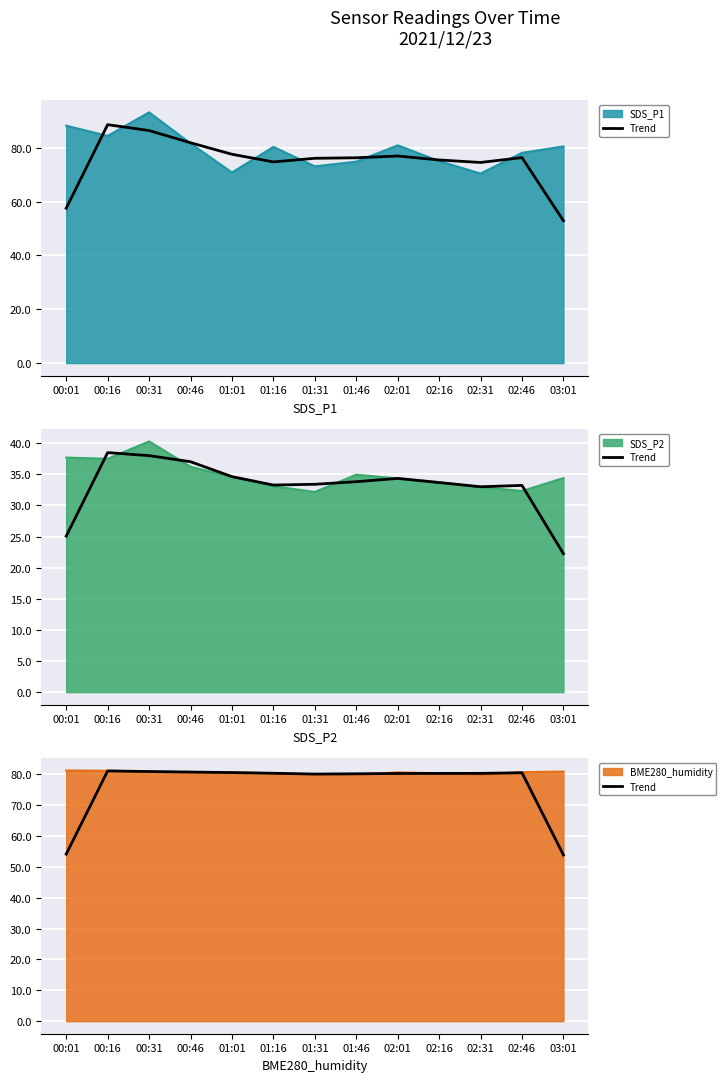

How many data points are above 80?

11